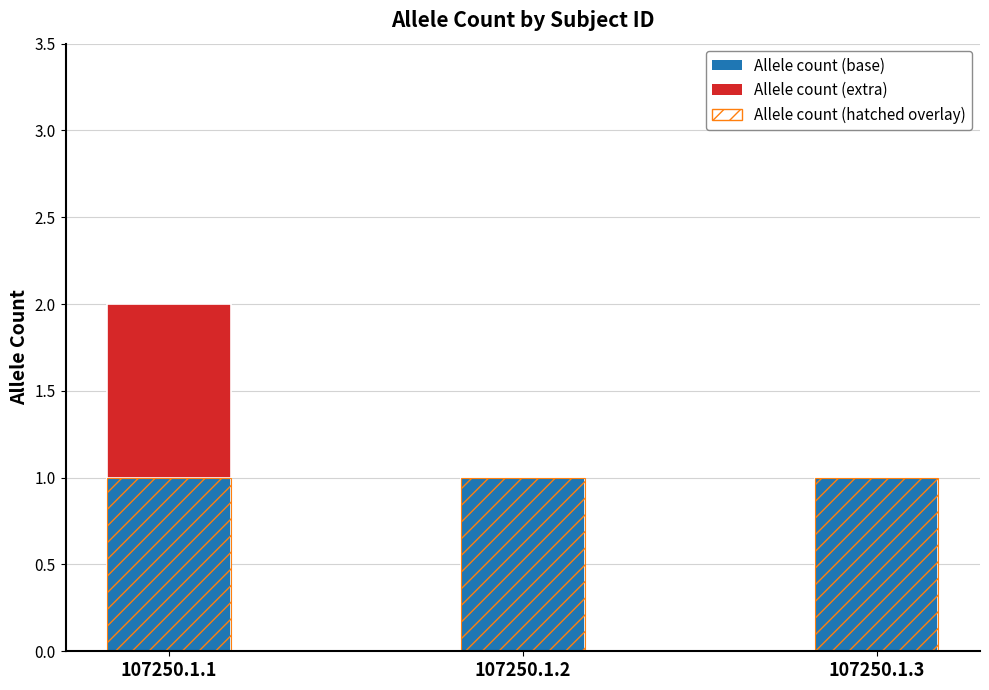

At which category is the sum across all series the highest?

107250.1.1